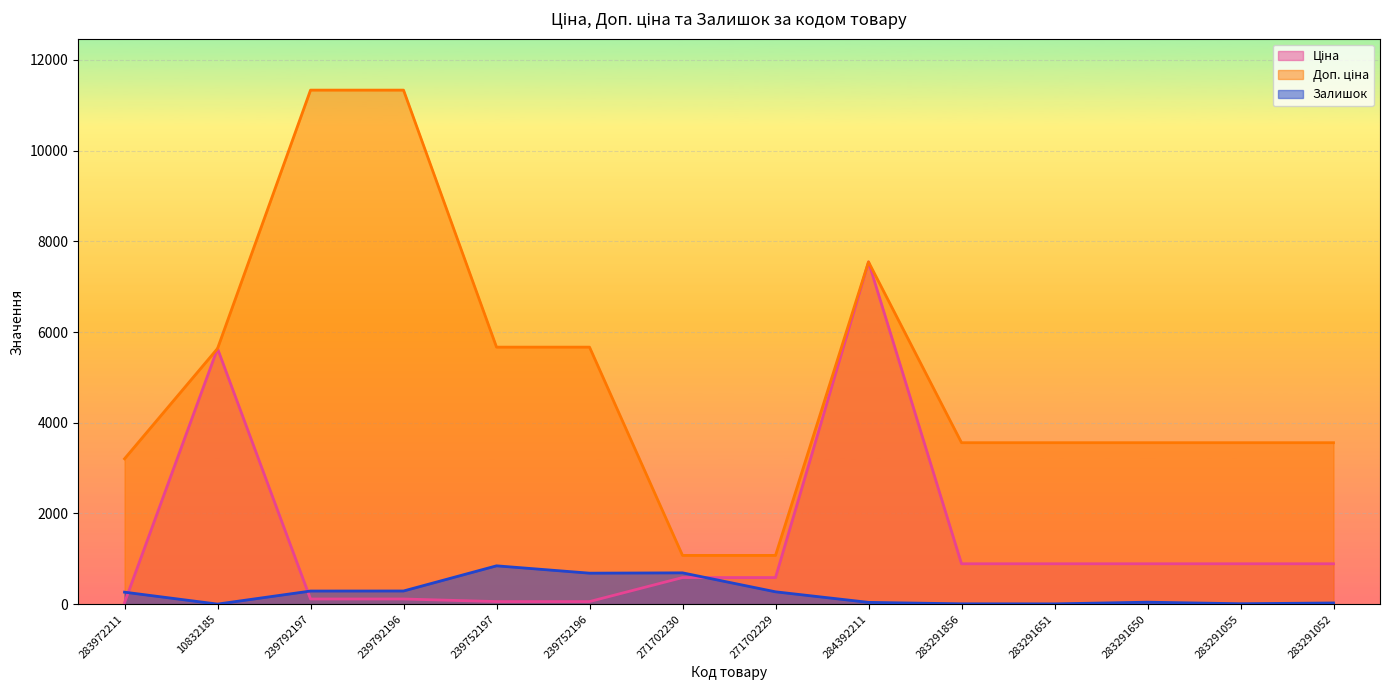

List the labels in order of Доп. ціна value, largest first.

239792197, 239792196, 284392211, 239752197, 239752196, 10832185, 283291856, 283291651, 283291650, 283291055, 283291052, 283972211, 271702230, 271702229